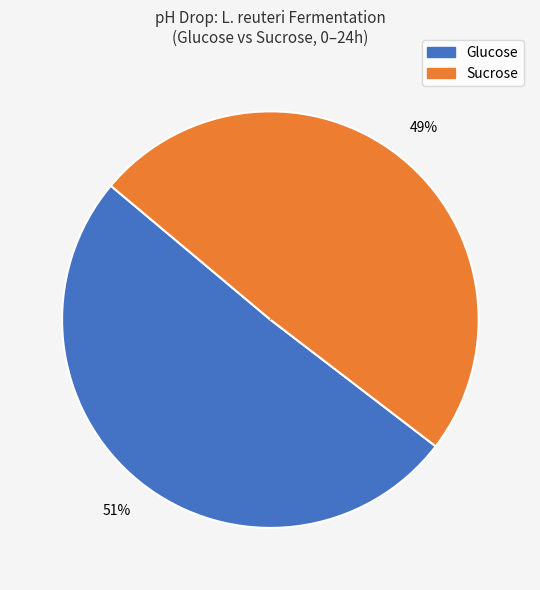

Does any single category account for the majority?

Yes